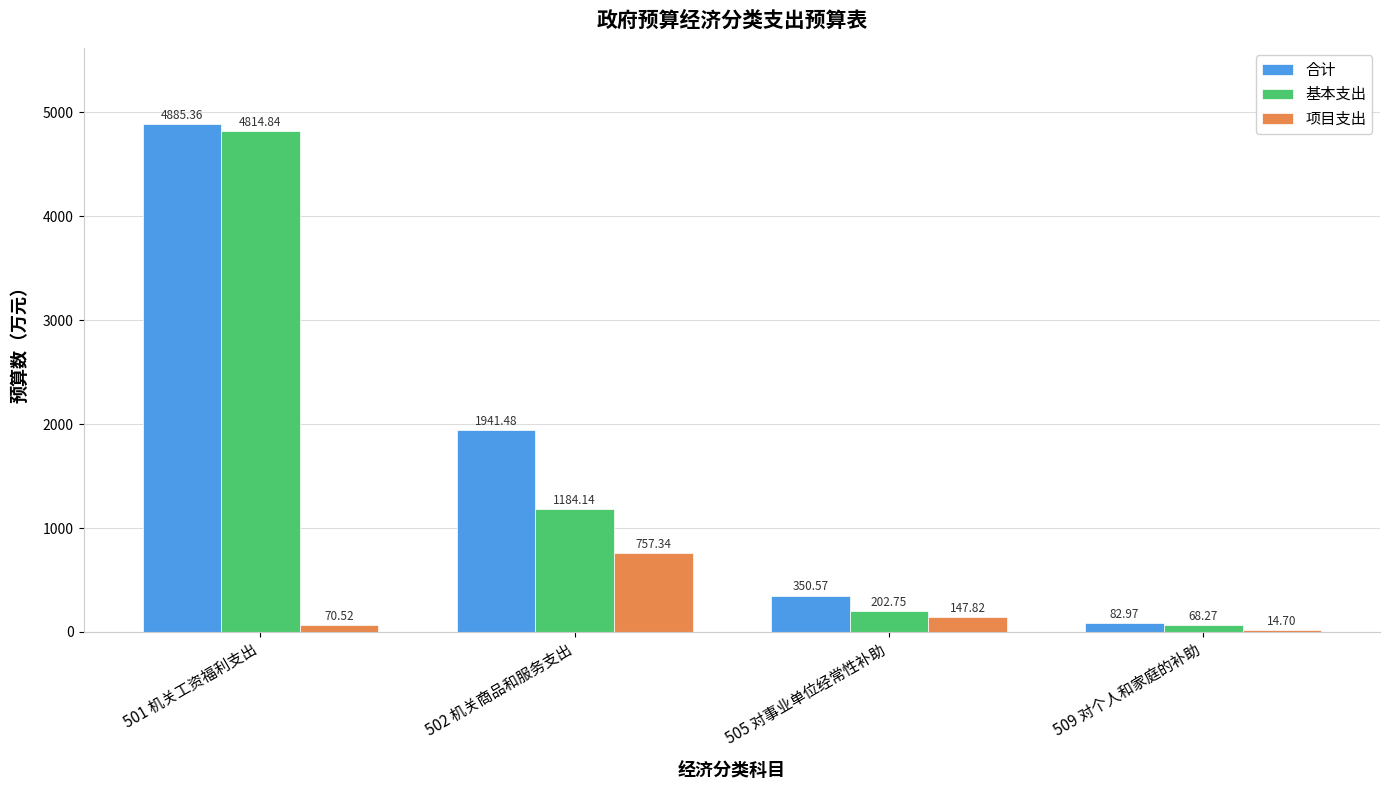

Does the chart contain stacked bars?

No